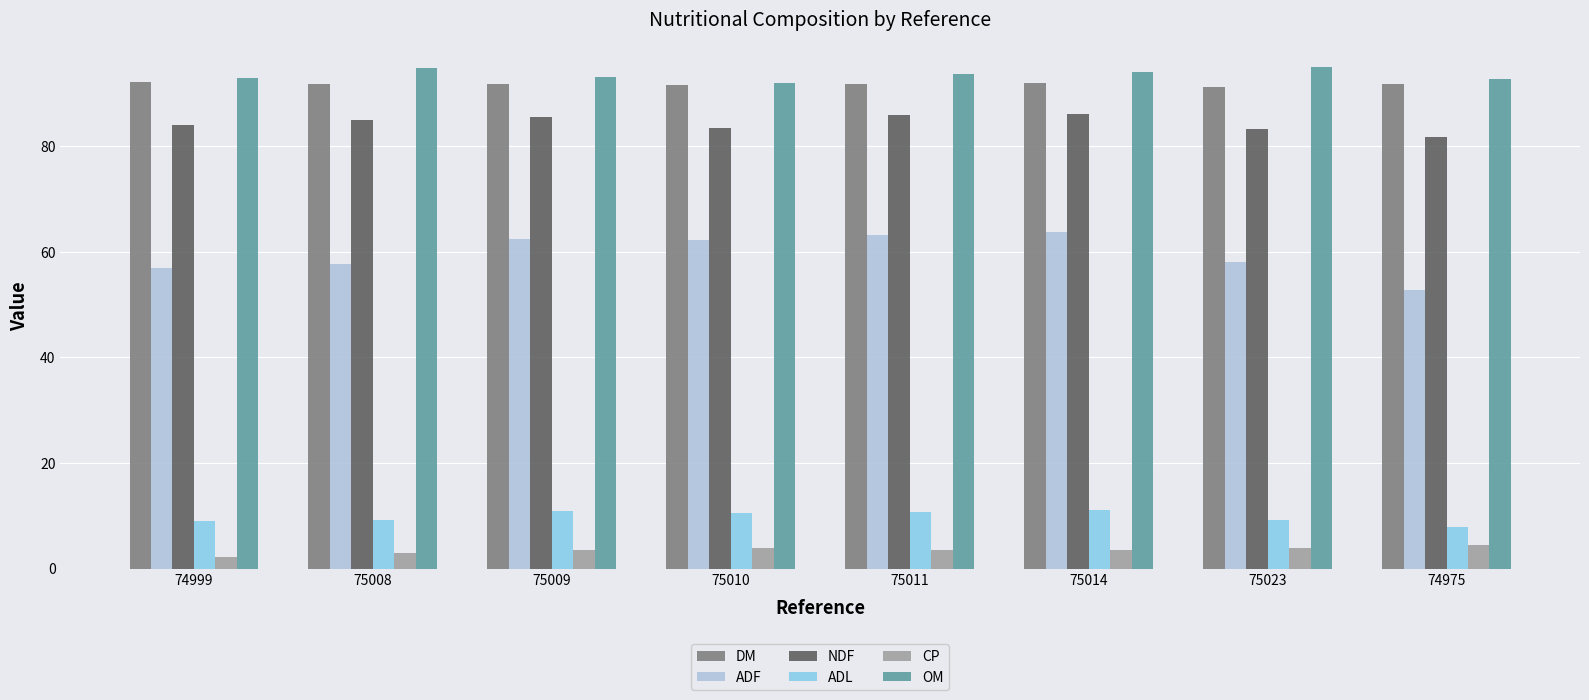

Does the chart contain any negative values?

No